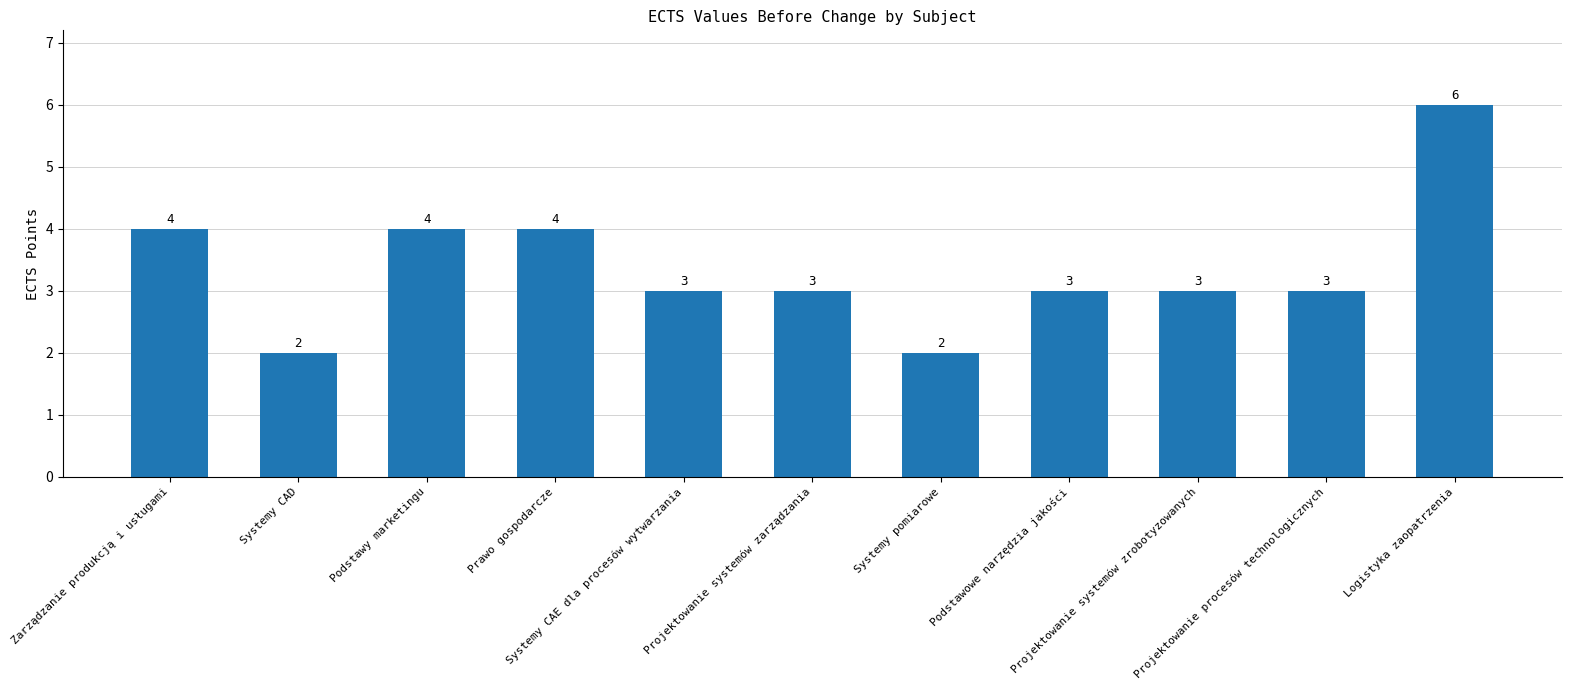

Are the bars horizontal?

No